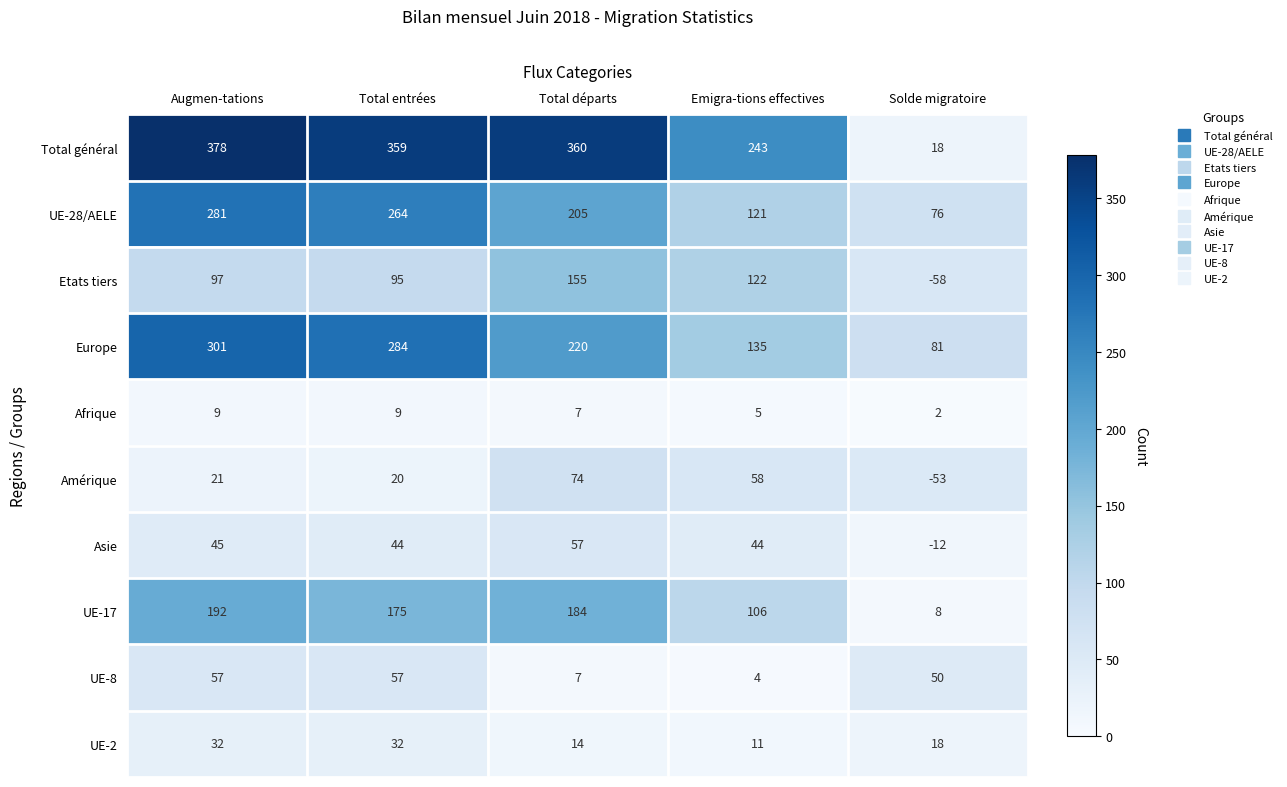

What is the average value of the Asie series?

36